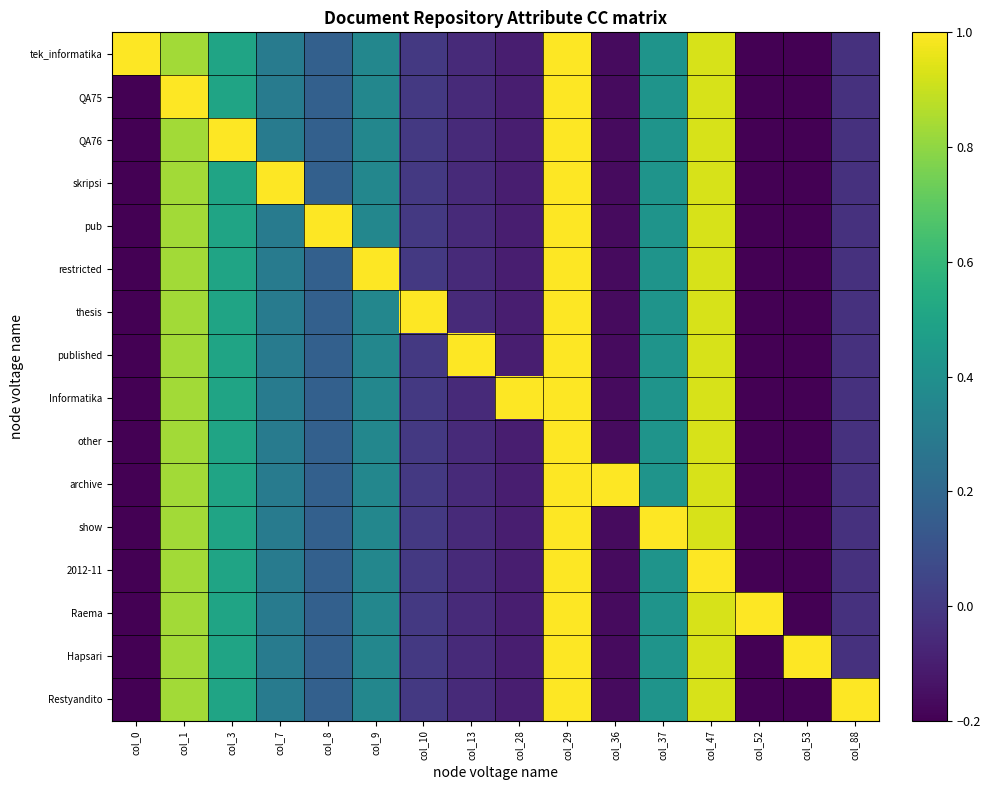

Rank the series at col_53 from lowest to highest value.

tek_informatika, QA75, QA76, skripsi, pub, restricted, thesis, published, Informatika, other, archive, show, 2012-11, Raema, Restyandito, Hapsari